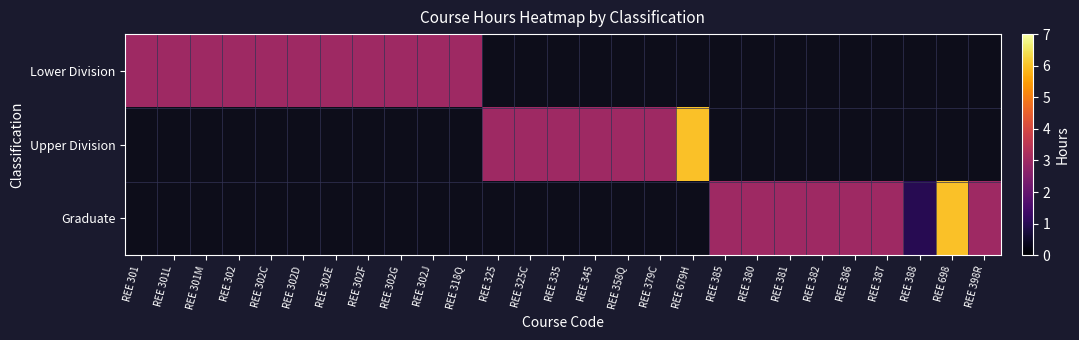

How many distinct data groups are displayed?

3